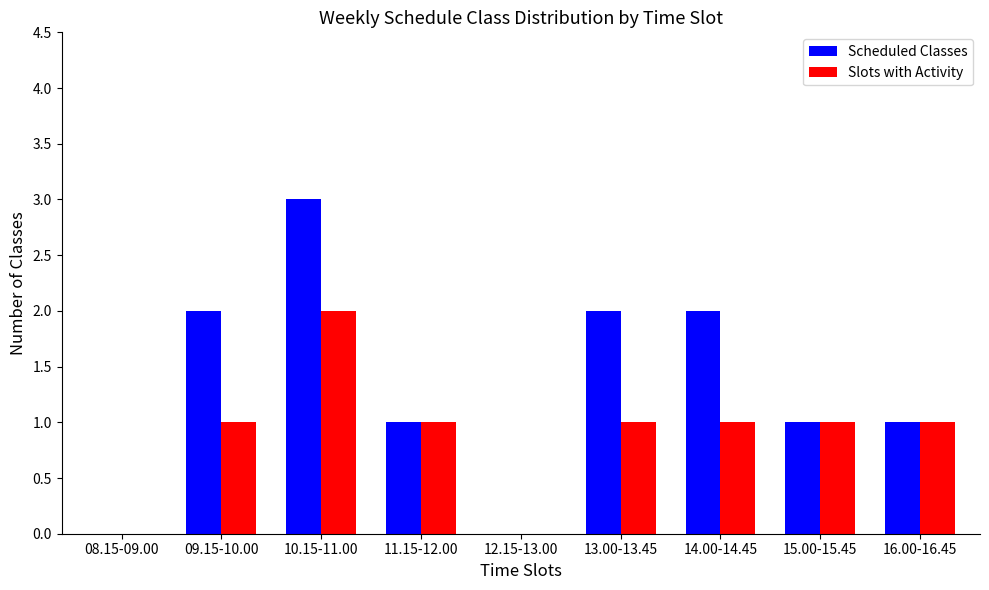

How many categories are shown in the chart?

9